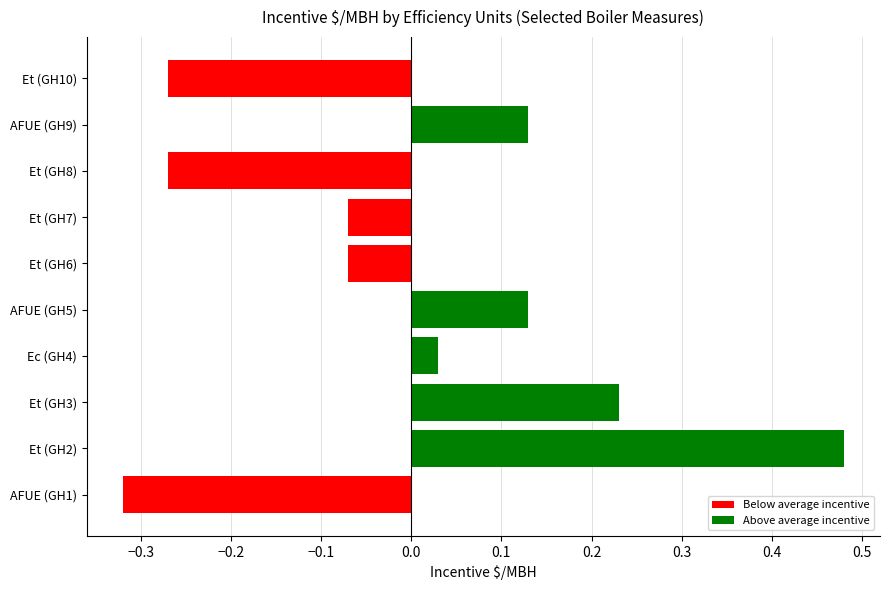

How many categories are shown in the chart?

10